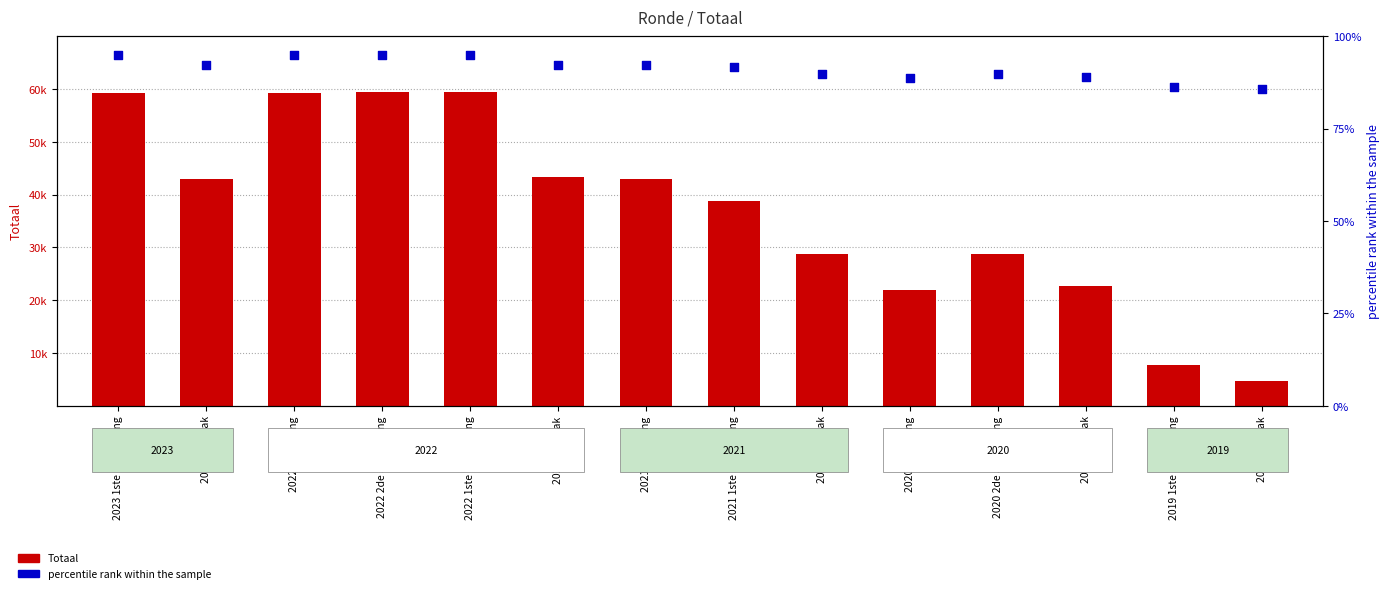

Is the value of percentile rank within the sample at 2021 uitvoering greater than the value of Totaal at 2022 1ste aanpassing?

No